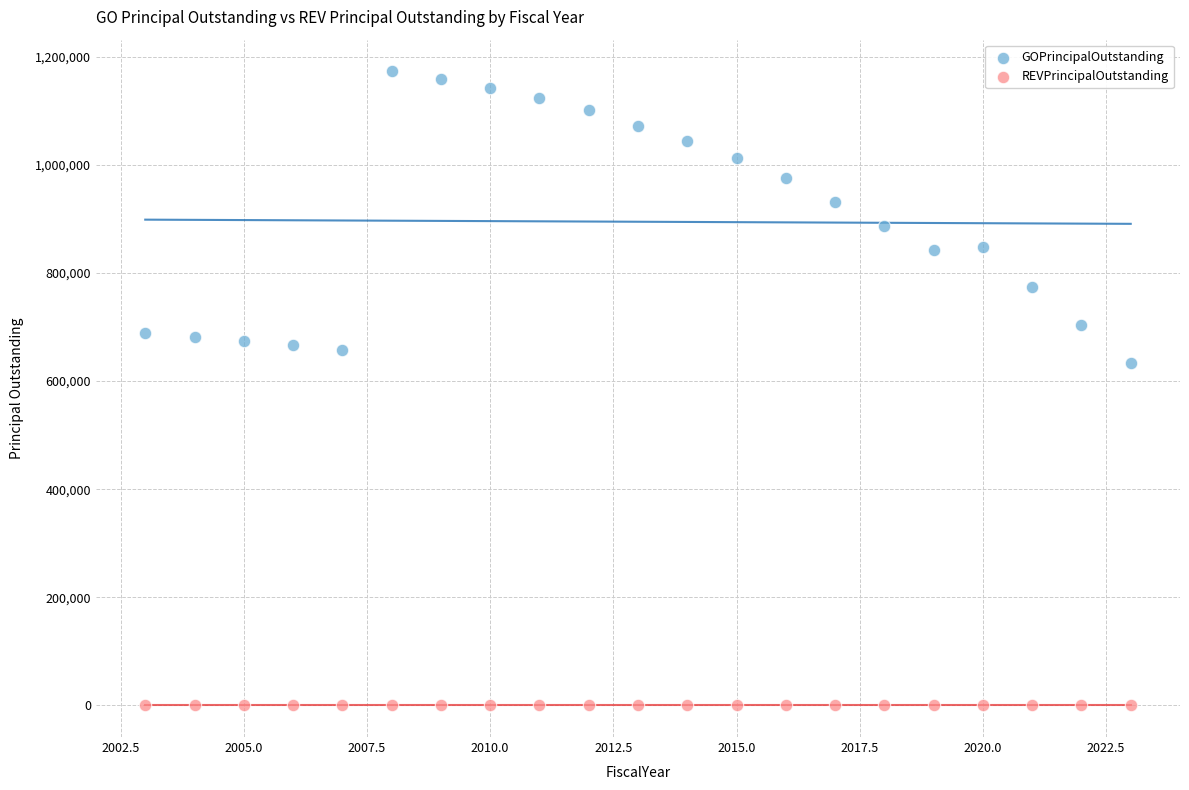

Which series contains the highest Y value?

GOPrincipalOutstanding